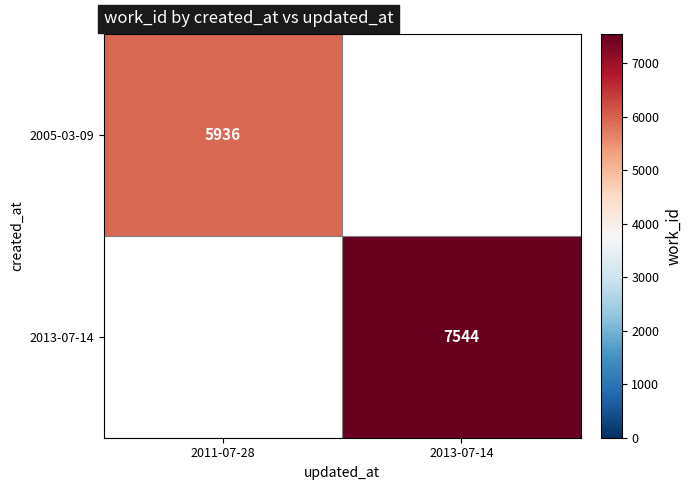

The 2013-07-14 series shows 7544 at 2013-07-14. True or false?

True